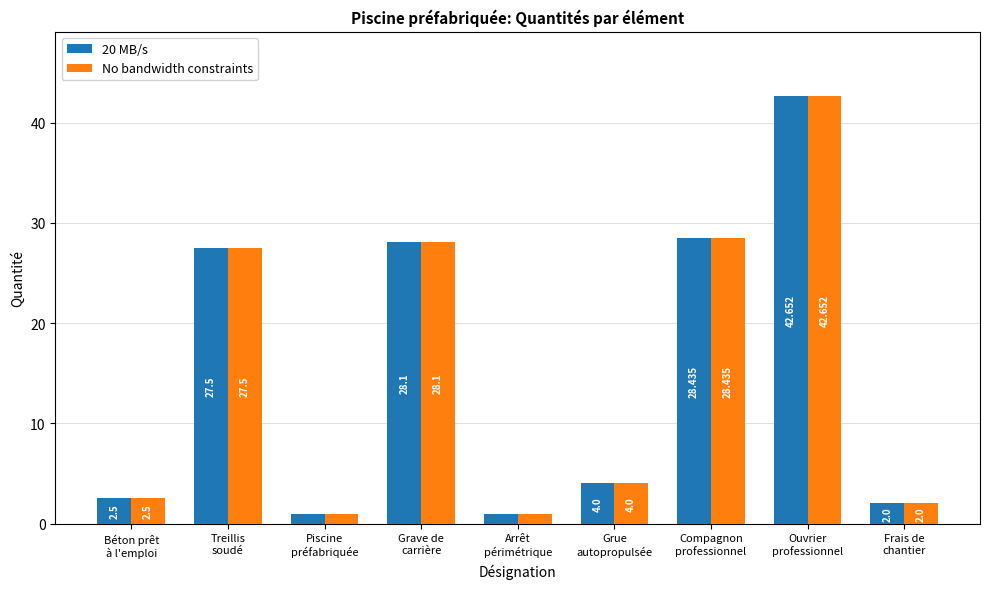

Reading left to right, list all the values displayed in this chart.

20 MB/s: Béton prêt
à l'emploi=2.5	Treillis
soudé=27.5	Piscine
préfabriquée=1.0	Grave de
carrière=28.1	Arrêt
périmétrique=1.0	Grue
autopropulsée=4.0	Compagnon
professionnel=28.4	Ouvrier
professionnel=42.7	Frais de
chantier=2.0
No bandwidth constraints: Béton prêt
à l'emploi=2.5	Treillis
soudé=27.5	Piscine
préfabriquée=1.0	Grave de
carrière=28.1	Arrêt
périmétrique=1.0	Grue
autopropulsée=4.0	Compagnon
professionnel=28.4	Ouvrier
professionnel=42.7	Frais de
chantier=2.0